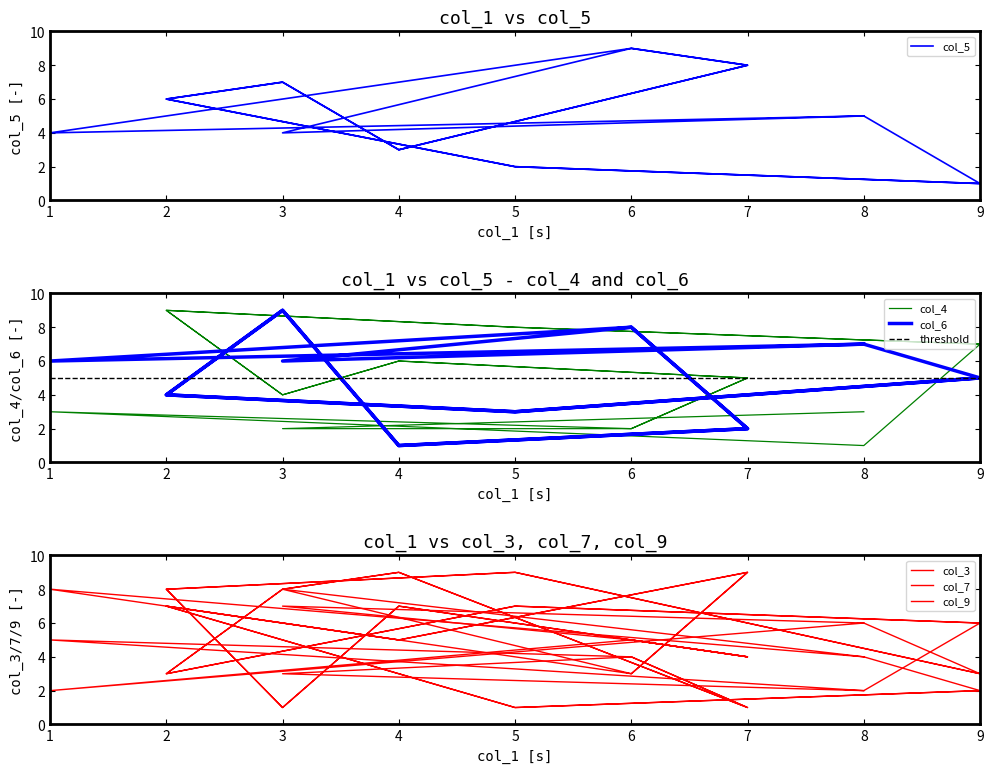

What is the difference between the highest and lowest values at 8?

5